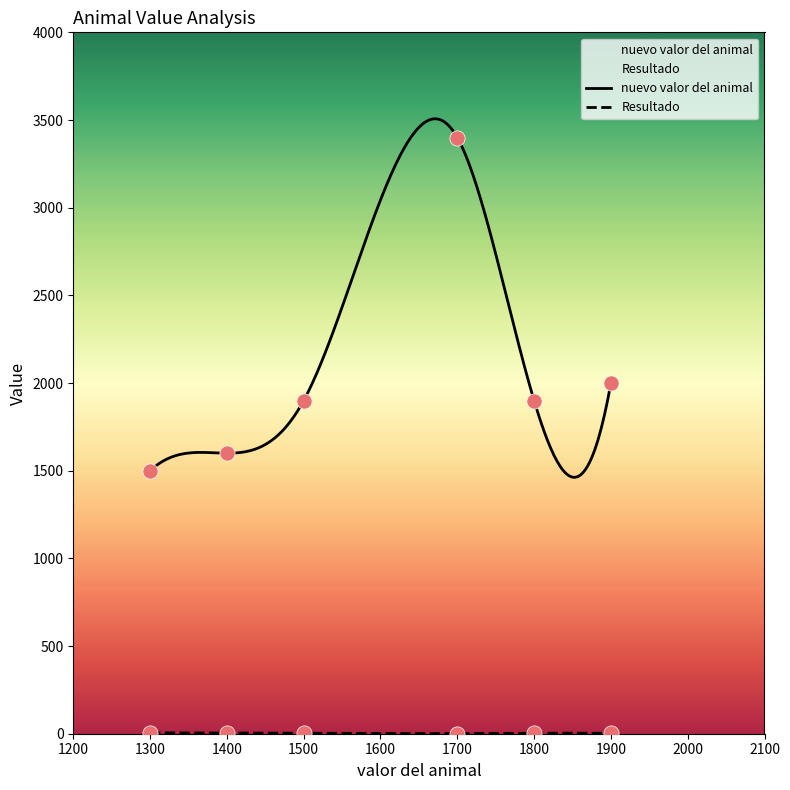

Which series has the largest total across all categories?

nuevo valor del animal